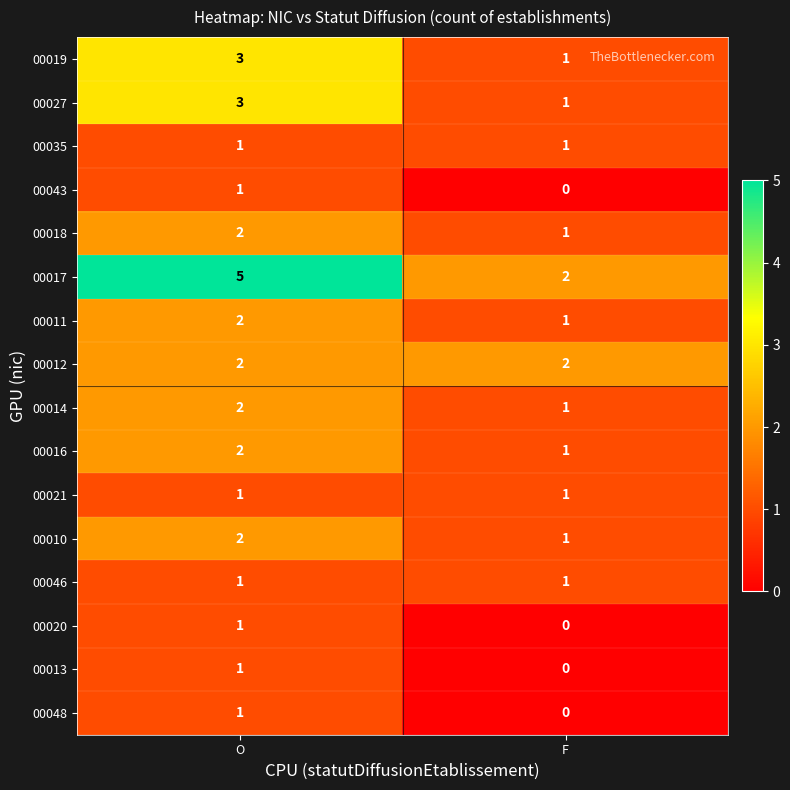

True or false: 00011 has a value of 1 at F.

True